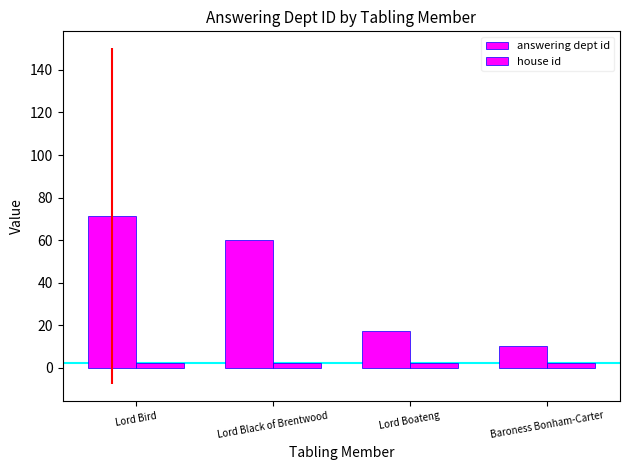

What is the value of the answering dept id bar at the 4th from the left?

10.0